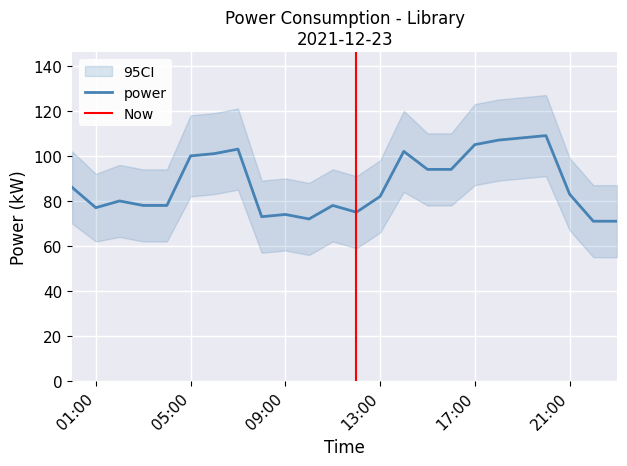

Read the value at 21:00, to the nearest 5.

85